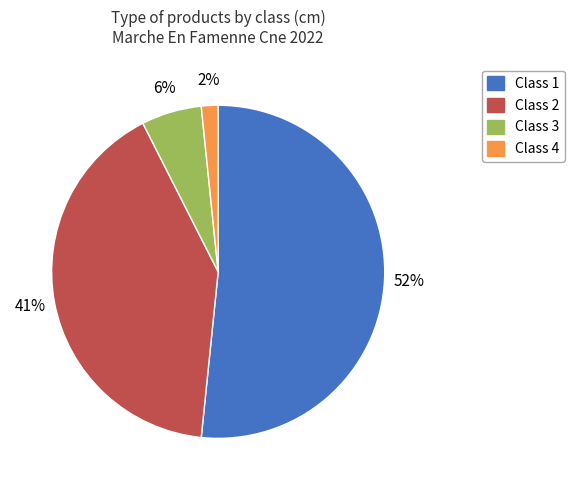

To the nearest percent, what is the average slice percentage?

25%